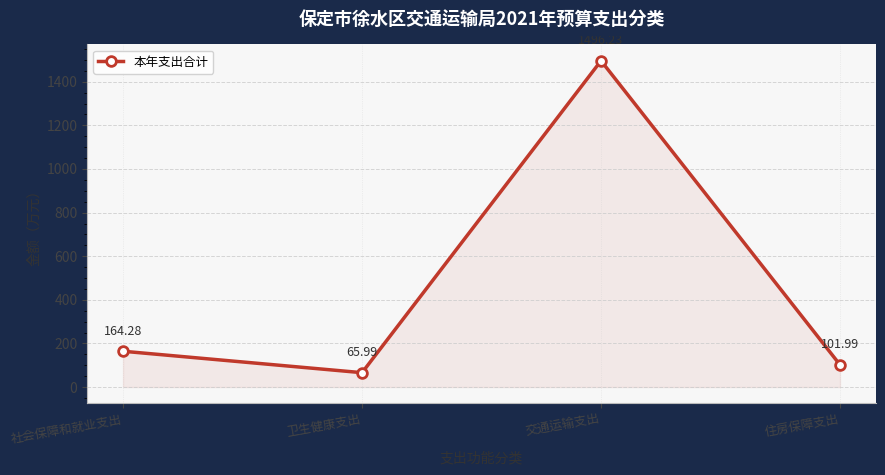

Which label corresponds to the smallest value in the chart?

卫生健康支出